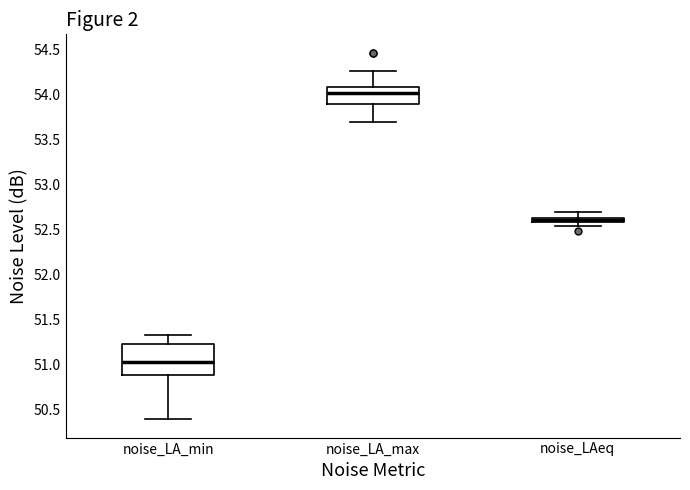

Comparing the boxes themselves (not the whiskers), which one is the tallest?

noise_LA_min